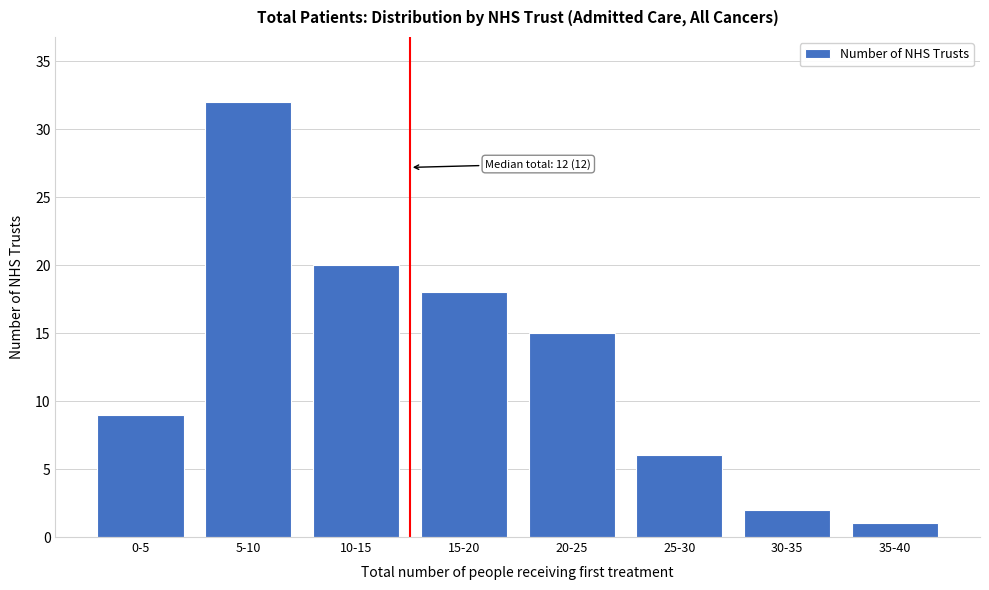

Reading left to right, list all the values displayed in this chart.

9	32	20	18	15	6	2	1